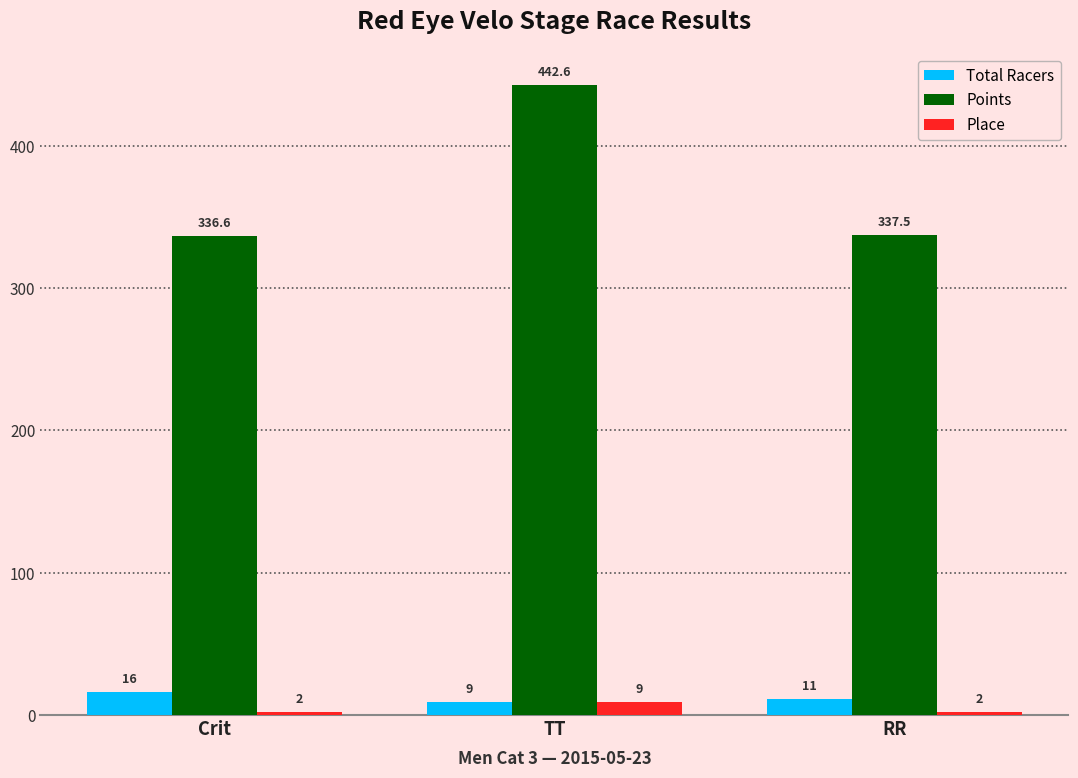

At which label does Points first exceed 337?

TT